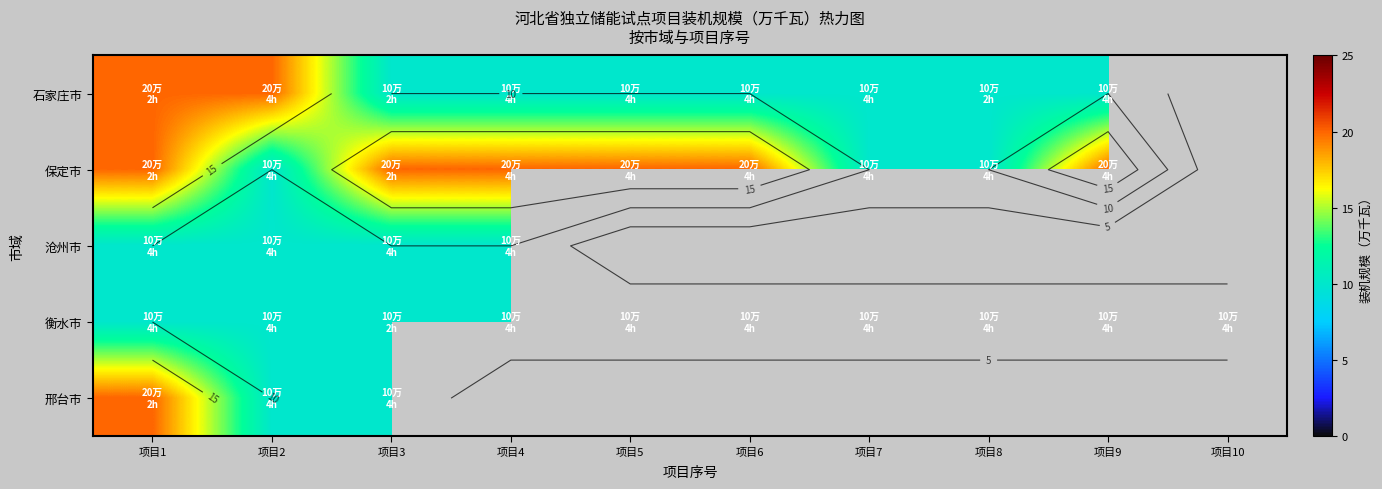

What is the sum of the 石家庄市 values at 项目4 and 项目7?

20.0